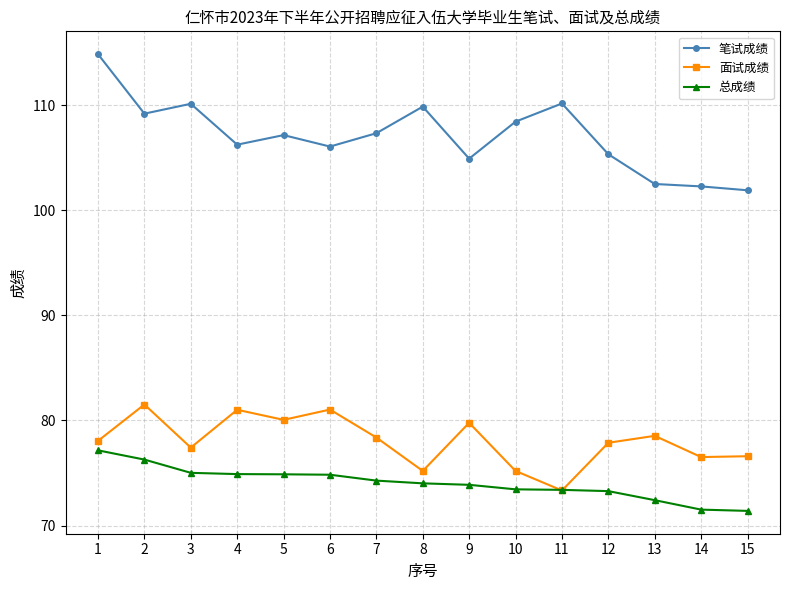

What is the value of the 面试成绩 point at the 9th from the left?

79.8